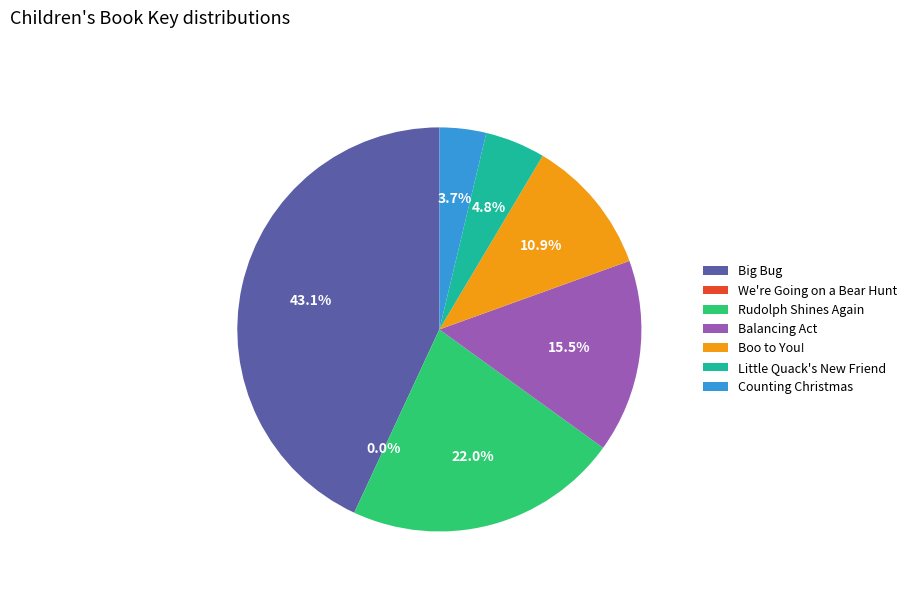

Is there a majority slice in this chart?

No